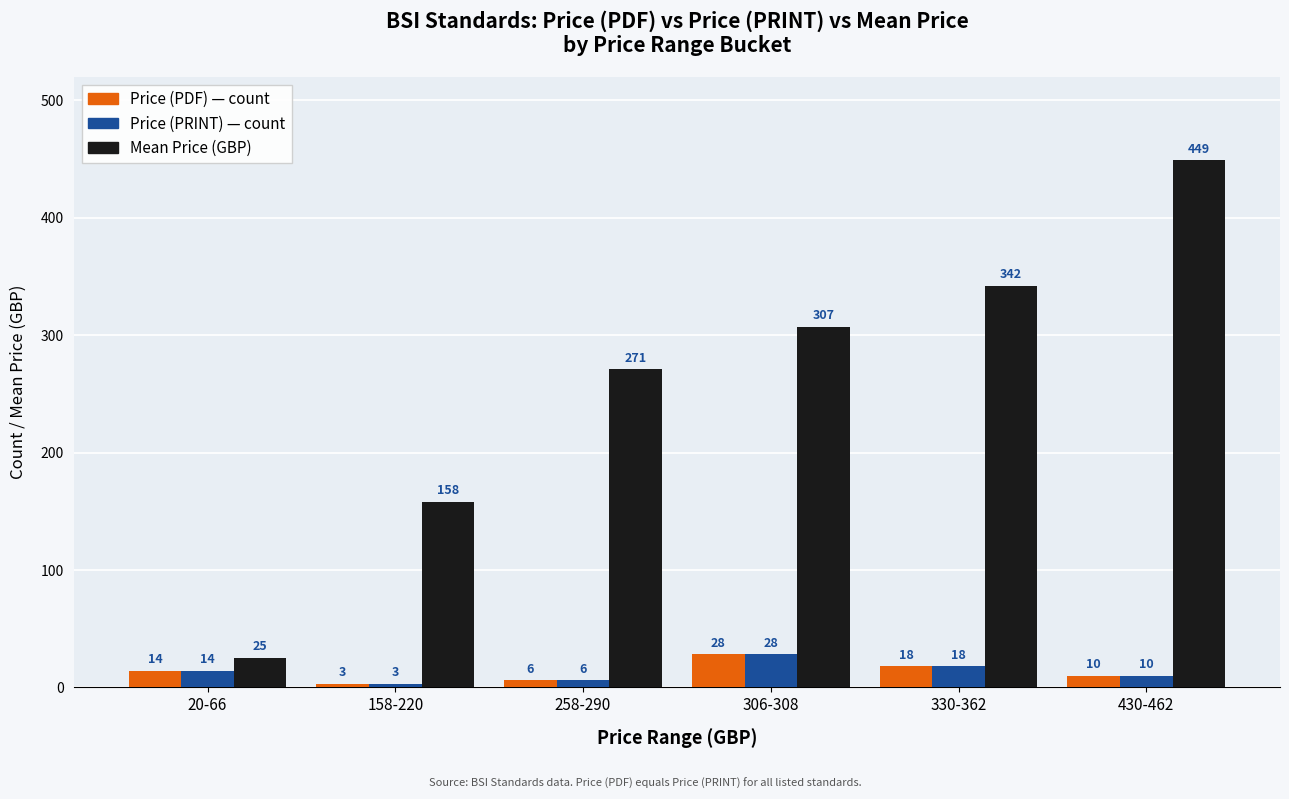

At which category is the sum across all series the highest?

430-462